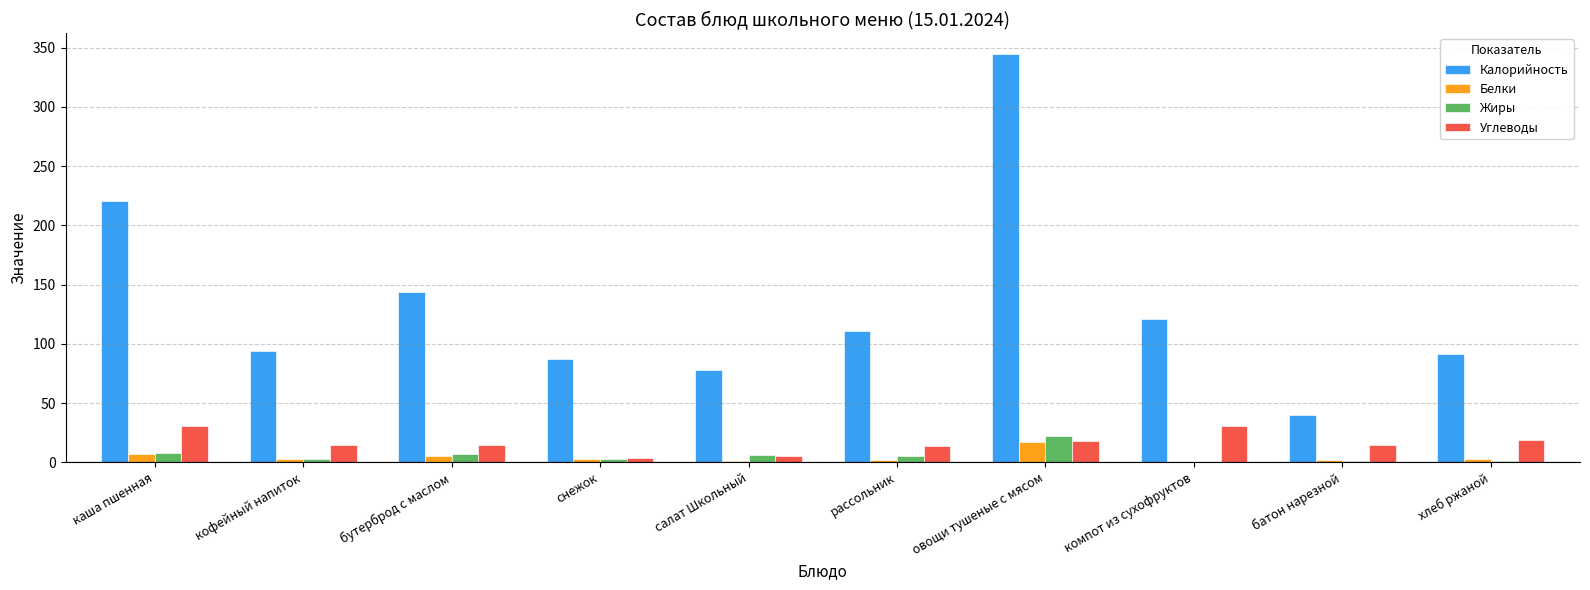

Which series changed the most between бутерброд с маслом and рассольник?

Калорийность